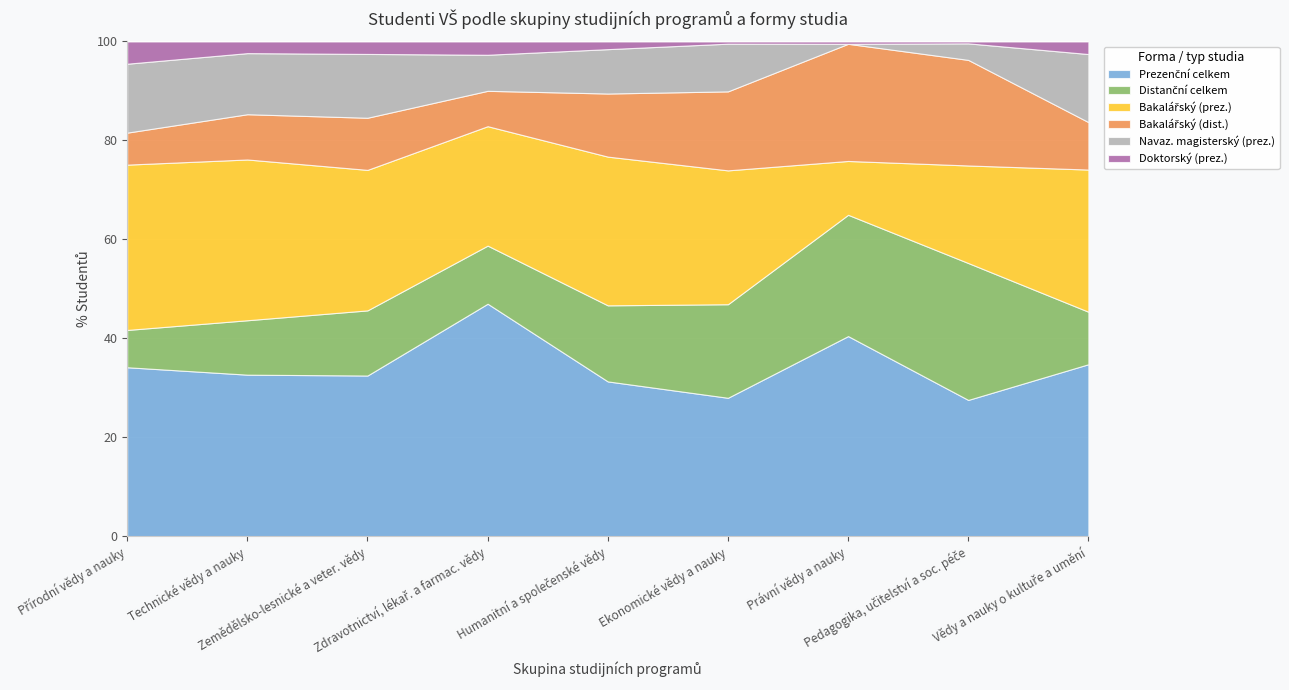

At Pedagogika, učitelství a soc. péče, list the series in order from largest to smallest.

Distanční celkem, Prezenční celkem, Bakalářský (dist.), Bakalářský (prez.), Navaz. magisterský (prez.), Doktorský (prez.)